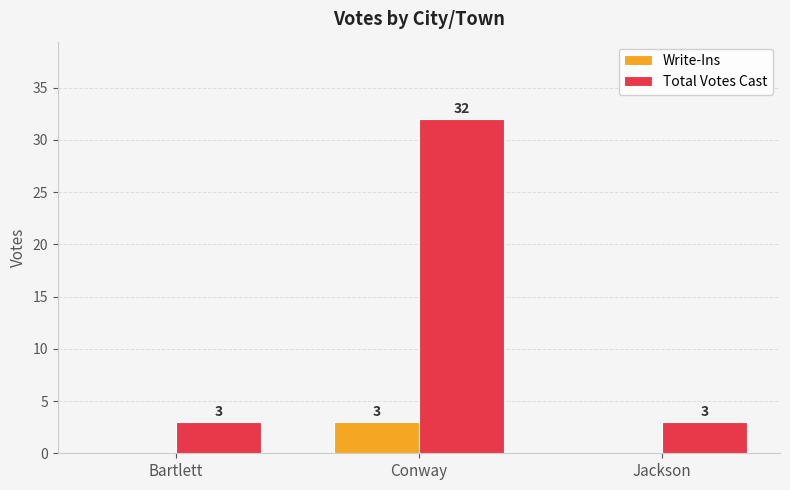

Is it true that Total Votes Cast equals 3 at Jackson?

True